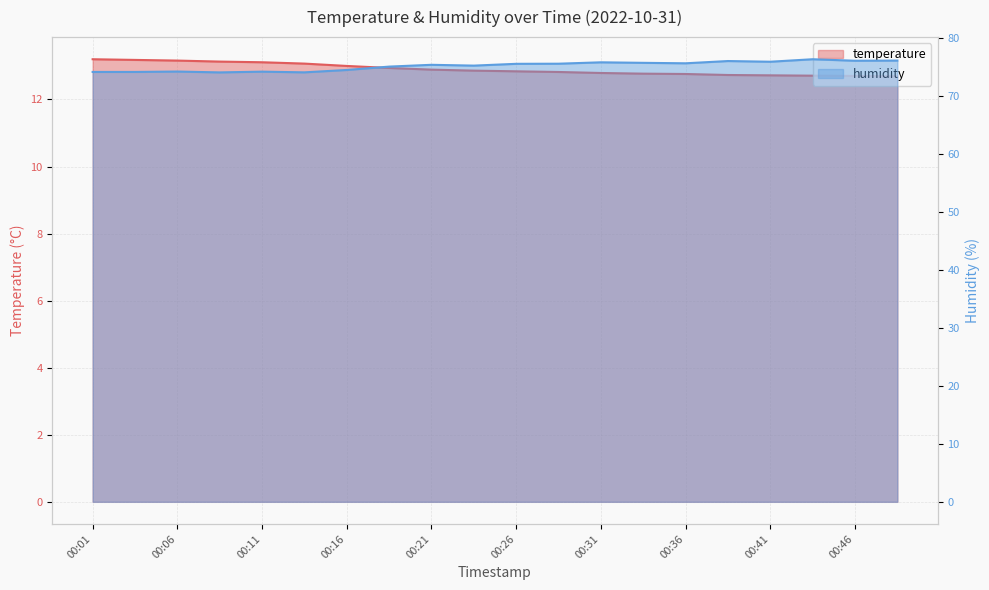

How many categories are shown in the chart?

20